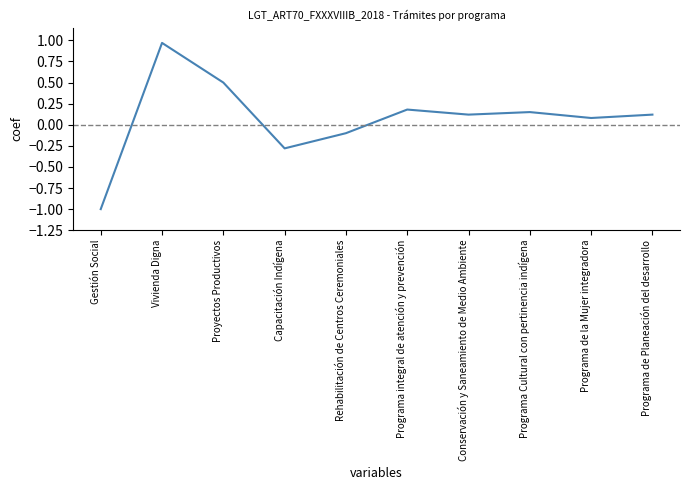

Where is the data nearest to the value 0?

Programa de la Mujer integradora